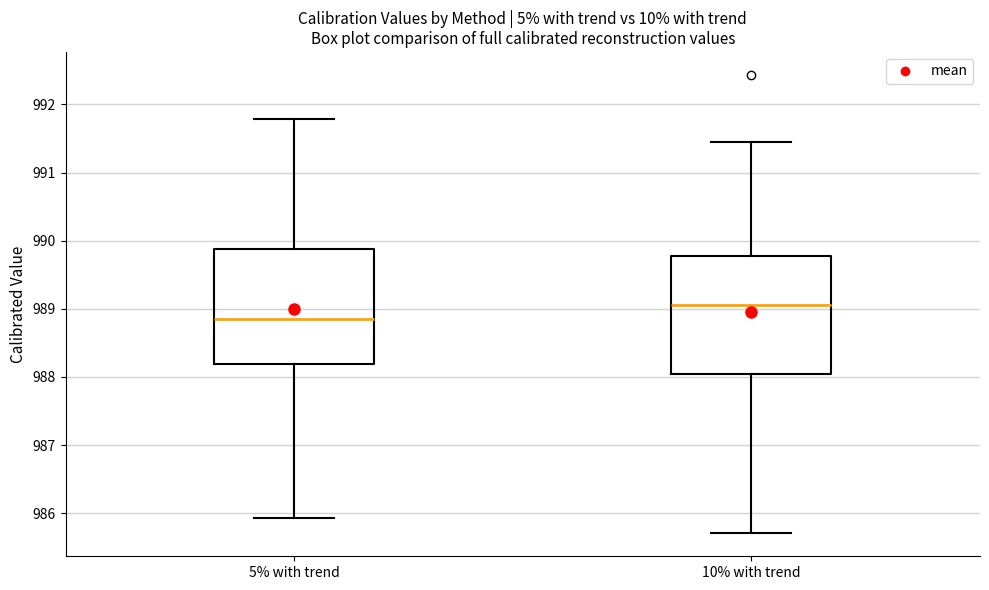

Reading left to right, read every box against the y-axis: the position of its median line, the range the box covers, and the ends of its whiskers. The values are not printed on the chart, so give them approximately, as read against the axis.

5% with trend: median 988.9, box 988.2 to 989.9, whiskers 985.9 to 991.8
10% with trend: median 989.1, box 988.0 to 989.8, whiskers 985.7 to 991.4